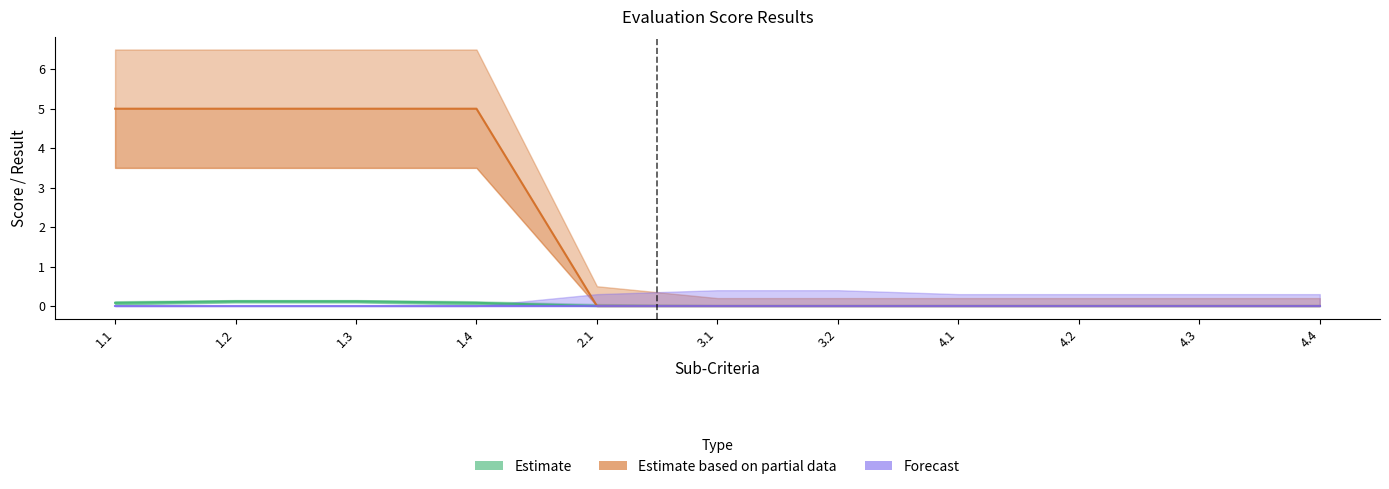

The value of Estimate based on partial data at 3.2 is 2.7. True or false?

False